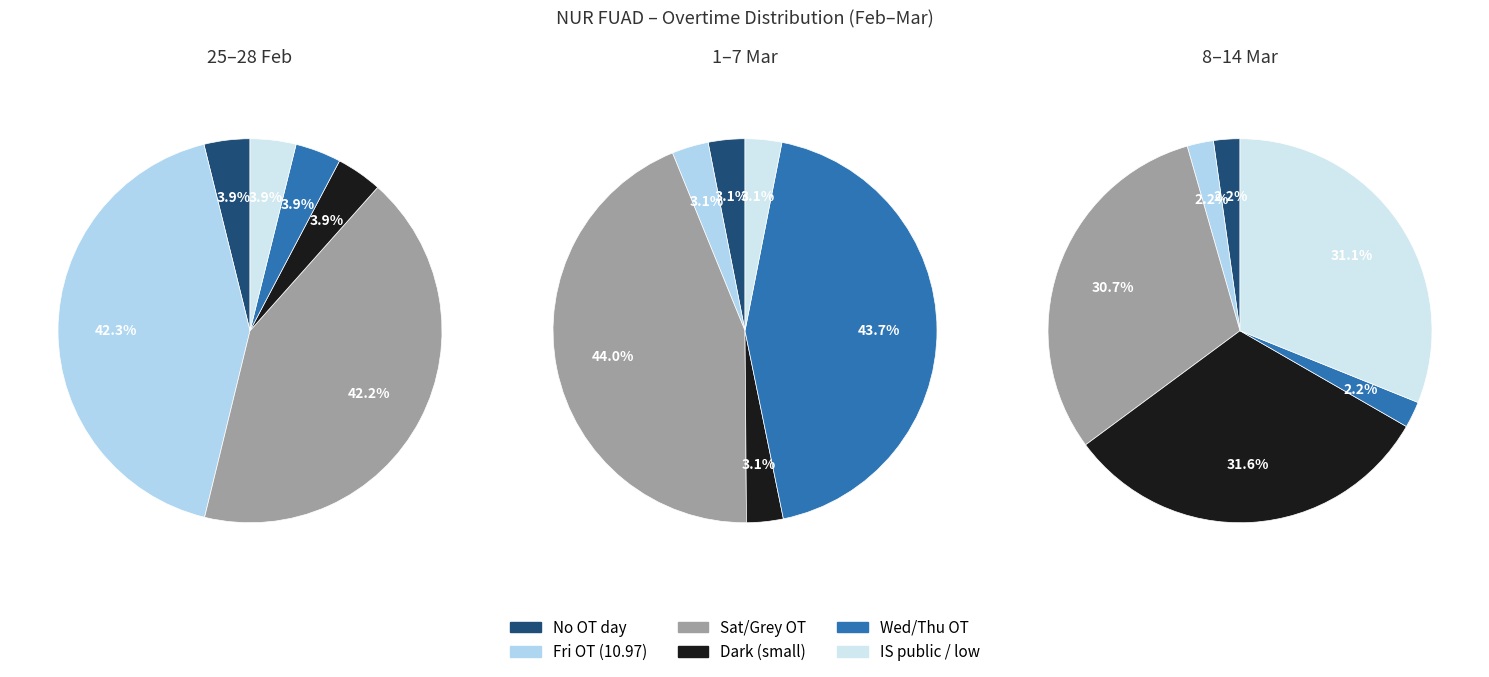

How much of the chart is everything except 4?

100.0%